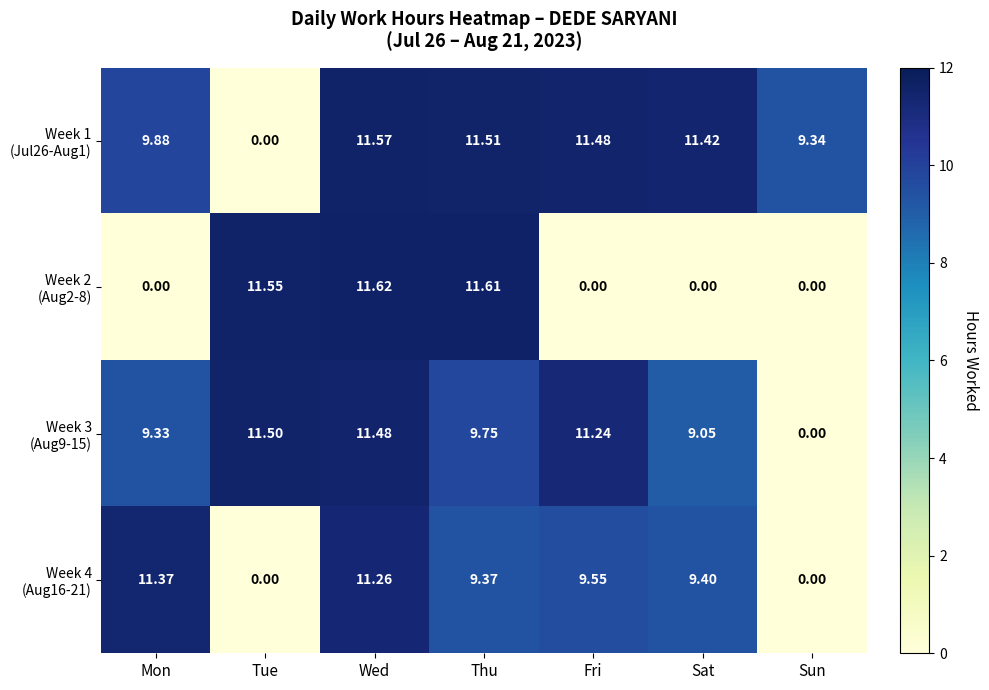

What is the total value across all series at Mon?

30.6